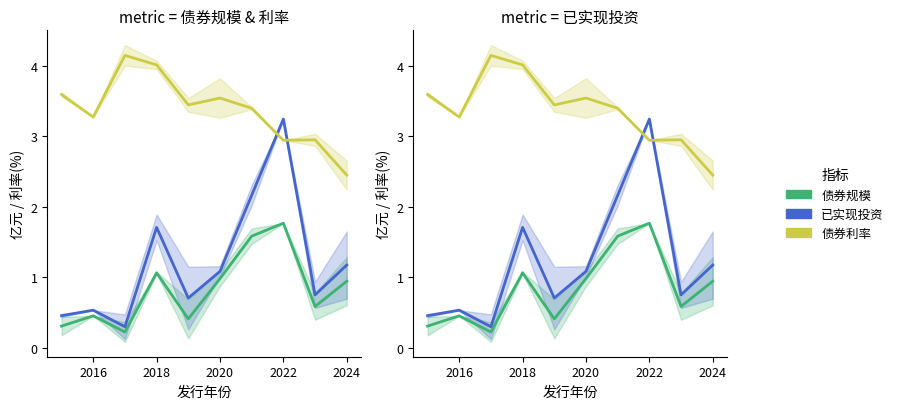

After their last crossing, which series has the higher values: 债券利率 or 已实现投资?

债券利率